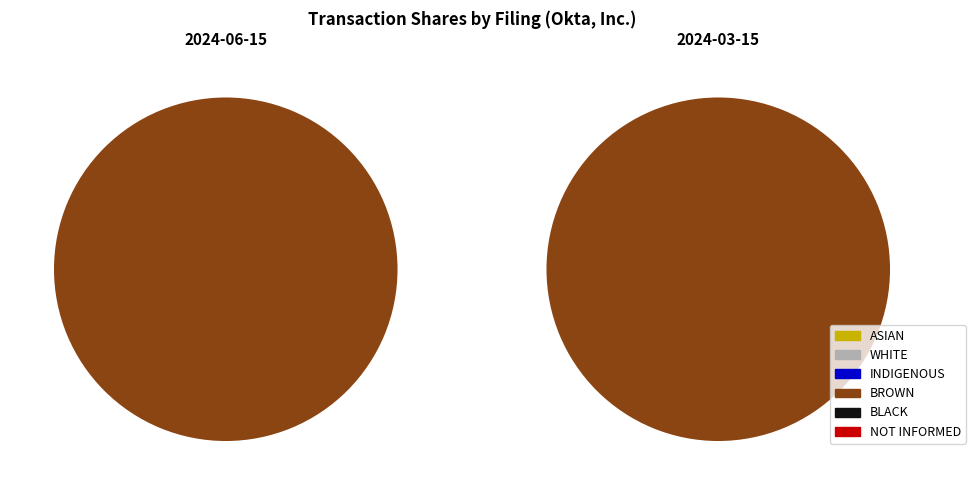

Rank the series by their maximum value, from lowest to highest.

ASIAN, WHITE, INDIGENOUS, BLACK, NOT INFORMED, BROWN